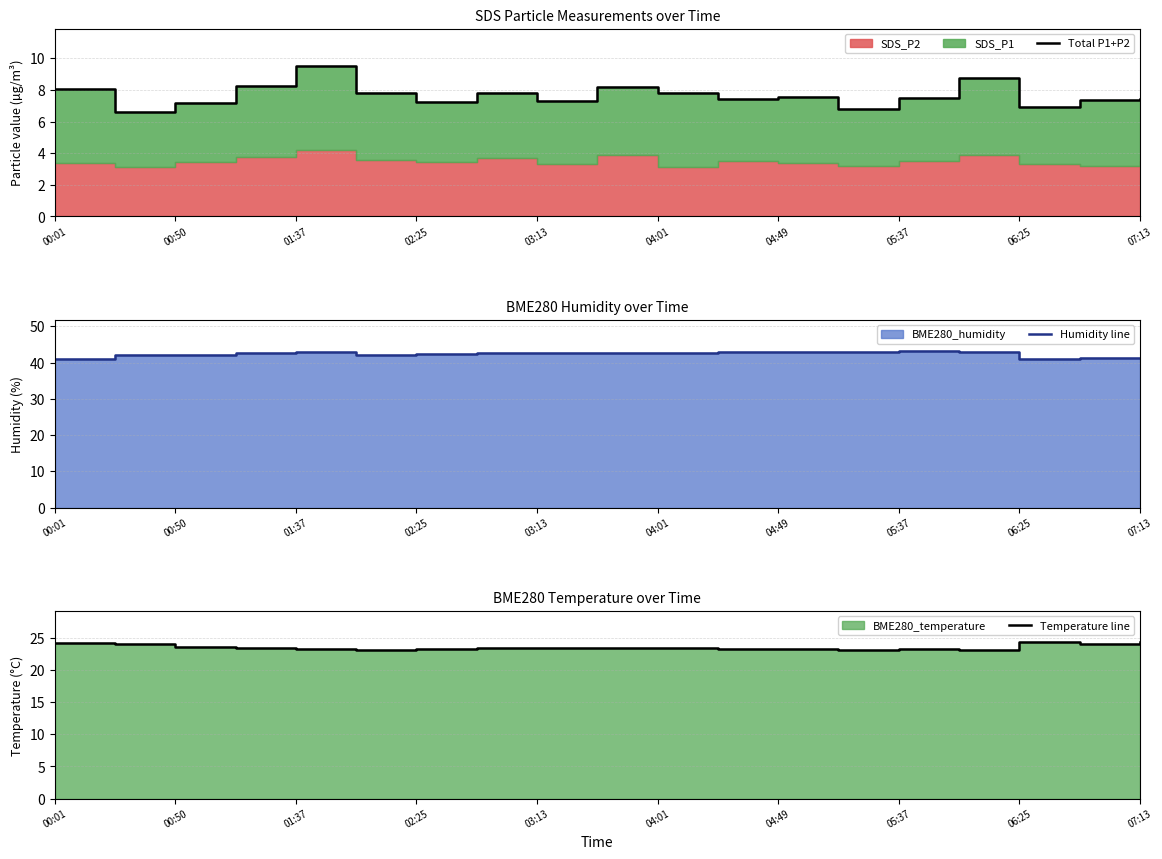

Reading left to right, what are all the values shown in this chart?

Total P1+P2: 8.1	6.6	7.2	8.2	9.5	7.8	7.2	7.8	7.3	8.2	7.8	7.4	7.6	6.8	7.5	8.7	6.9	7.3	7.4
Humidity line: 40.9	42.2	42.0	42.6	42.9	42.2	42.4	42.6	42.8	42.5	42.5	42.9	42.8	42.9	43.1	43.0	41.1	41.3	41.2
Temperature line: 24.2	24.0	23.6	23.5	23.2	23.1	23.3	23.5	23.4	23.4	23.4	23.2	23.3	23.1	23.2	23.1	24.3	24.1	24.3